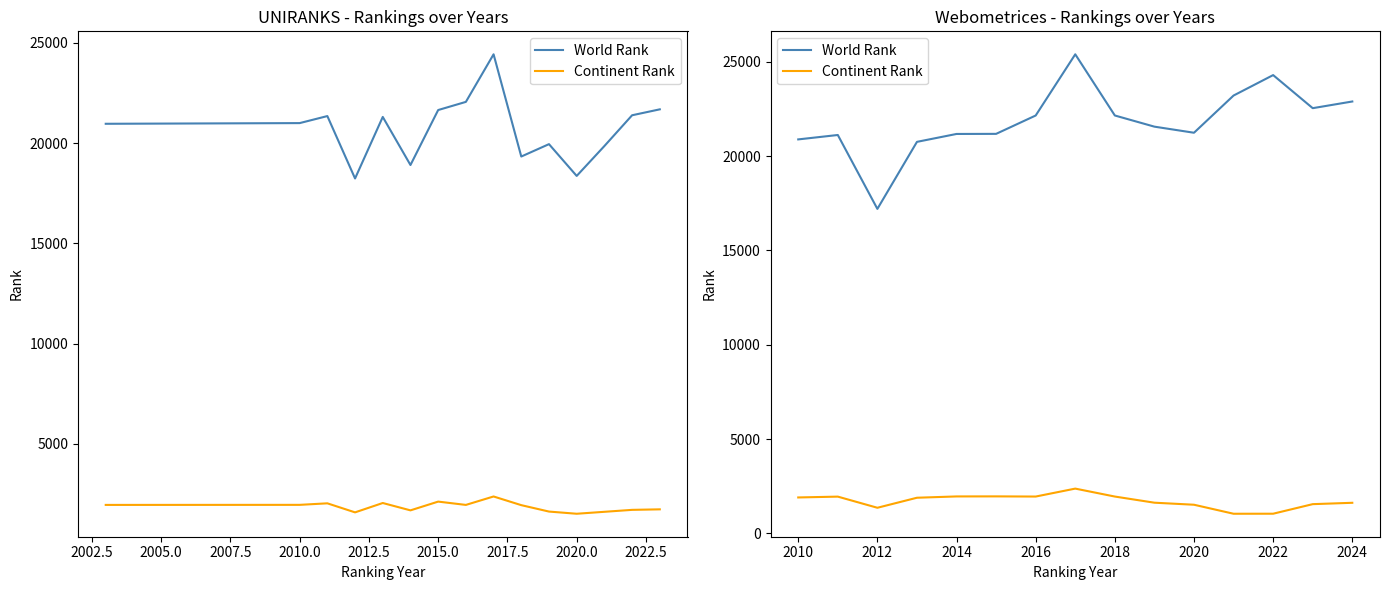

At which label does World Rank first exceed 21565?

2016